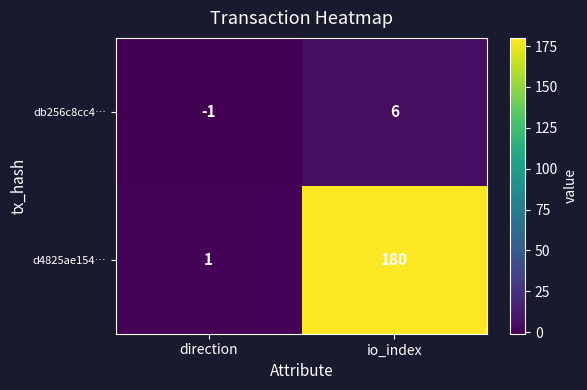

What is the sum of all d4825ae154… values?

181